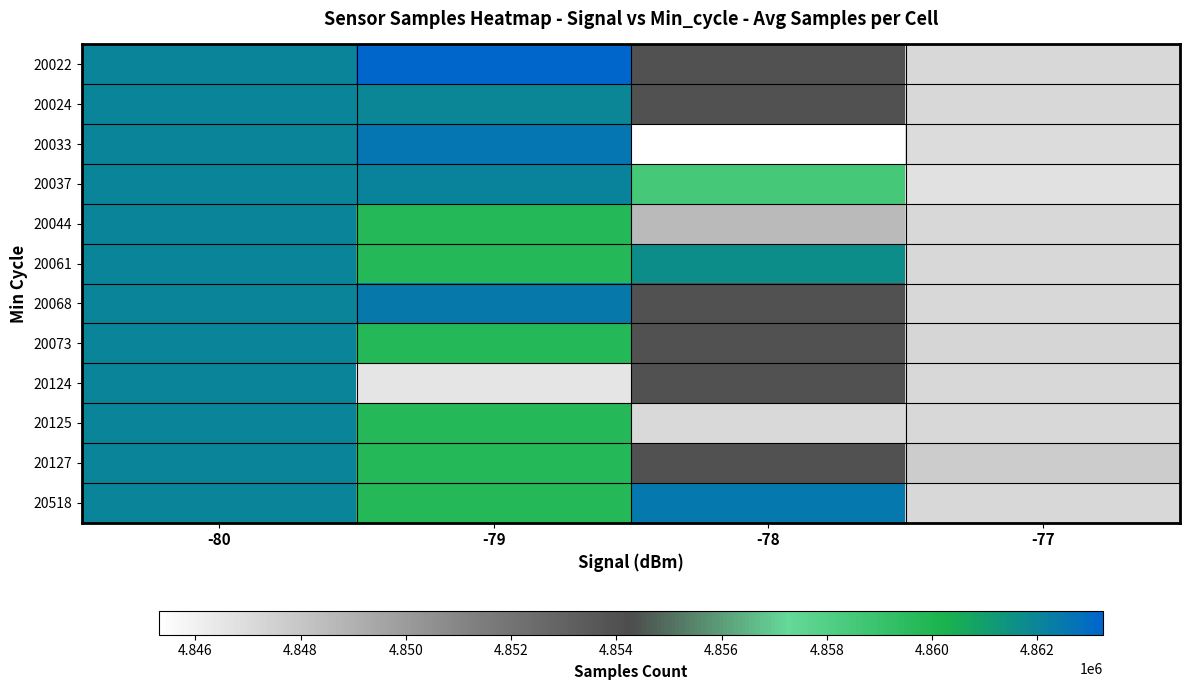

At which category does the chart reach its peak across all series?

-79